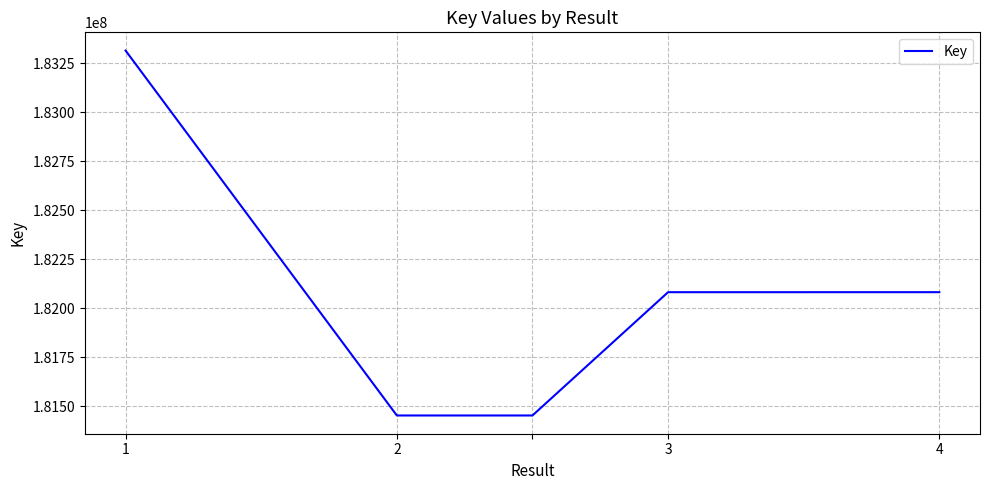

What is the smallest value displayed?

181451778